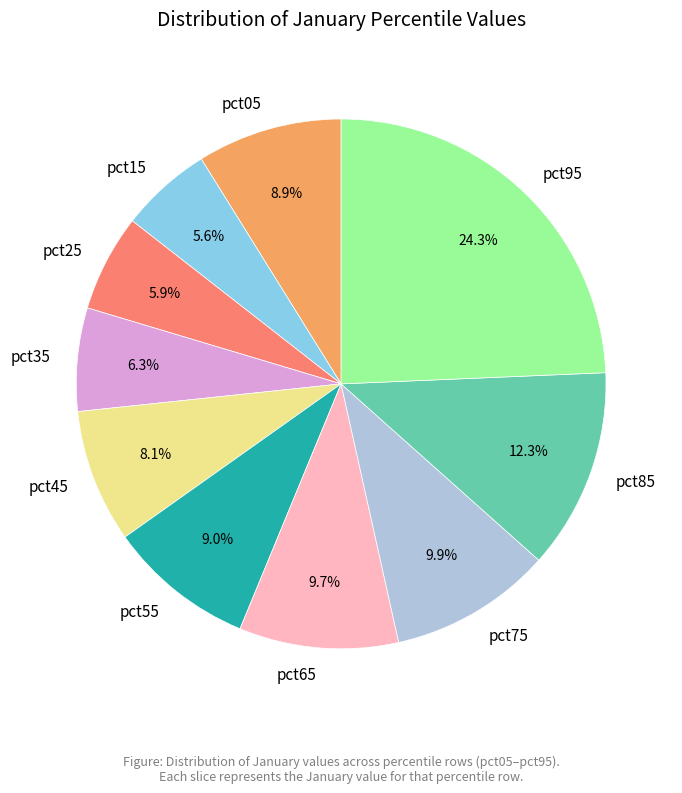

Count the number of slices in the pie.

10